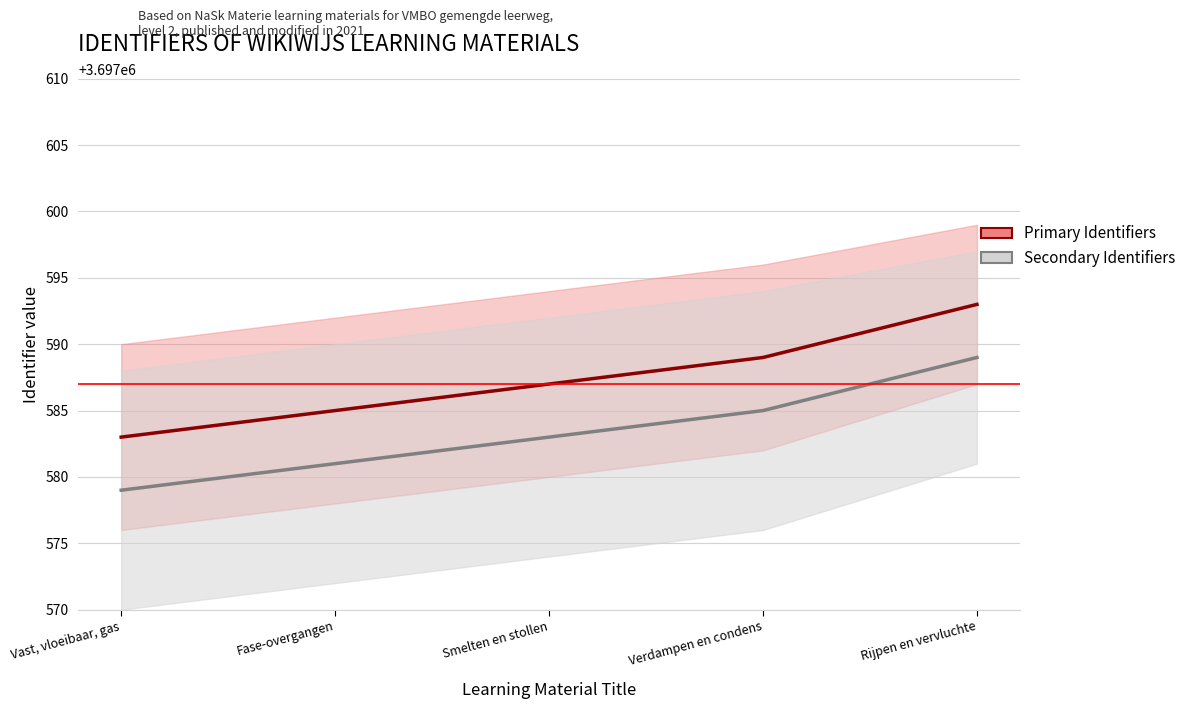

At Verdampen en condens, list the series in order from smallest to largest.

Secondary Identifiers, Primary Identifiers